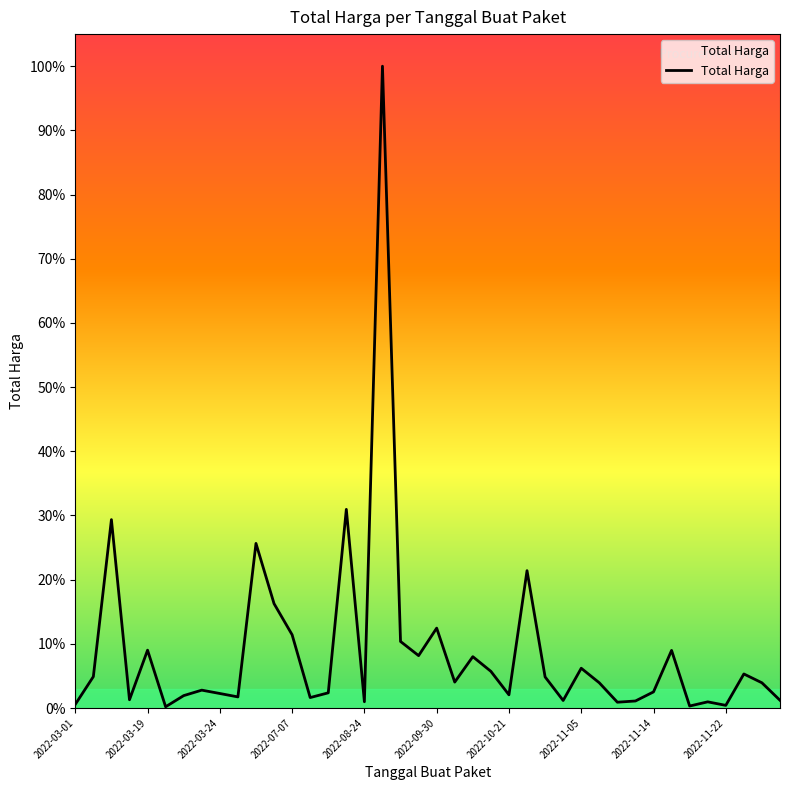

Reading left to right, extract all data points from this chart.

6936000	59935000	359500000	15787200	110389990	2395750	23680800	34132505	27720000	21231000	314121780	199200000	139800000	19950000	29000000	379075000	12000000	1224682000	127000000	100000000	152477000	49478000	98000000	70000000	25200000	262118150	59375000	14400000	75920000	48140000	11100000	13442000	30800000	110000000	3825000	11800000	5093000	65000000	48140000	14750000